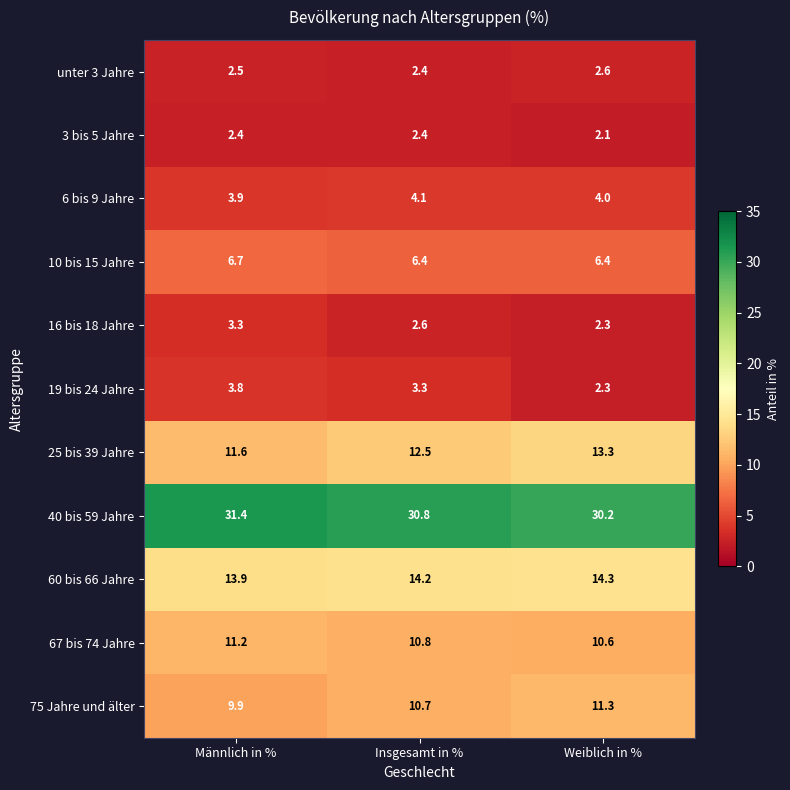

Which series has the widest spread of values?

25 bis 39 Jahre